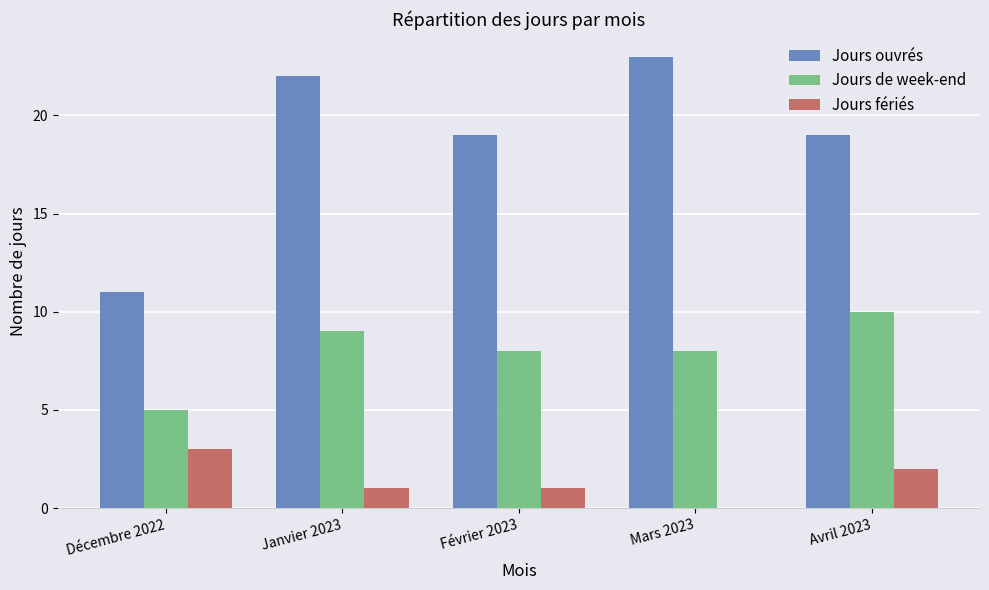

What is the spread (max minus min) of values at Mars 2023?

23